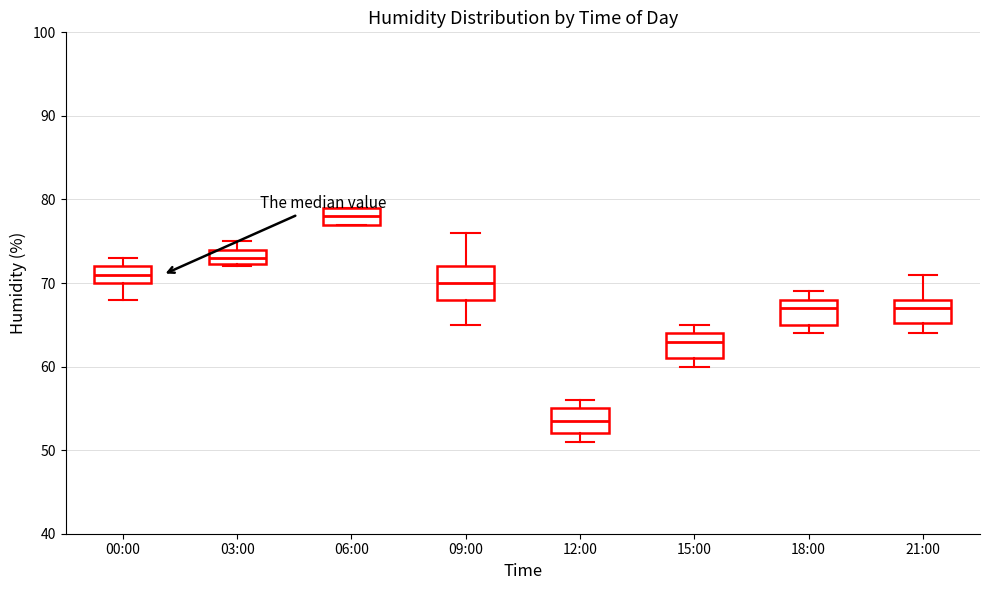

Reading left to right, read every box against the y-axis: the position of its median line, the range the box covers, and the ends of its whiskers. The values are not printed on the chart, so give them approximately, as read against the axis.

00:00: median 71, box 70 to 72, whiskers 68 to 73
03:00: median 73, box 72 to 74, whiskers 72 to 75
06:00: median 78, box 77 to 79, whiskers 77 to 79
09:00: median 70, box 68 to 72, whiskers 65 to 76
12:00: median 54, box 52 to 55, whiskers 51 to 56
15:00: median 63, box 61 to 64, whiskers 60 to 65
18:00: median 67, box 65 to 68, whiskers 64 to 69
21:00: median 67, box 65 to 68, whiskers 64 to 71